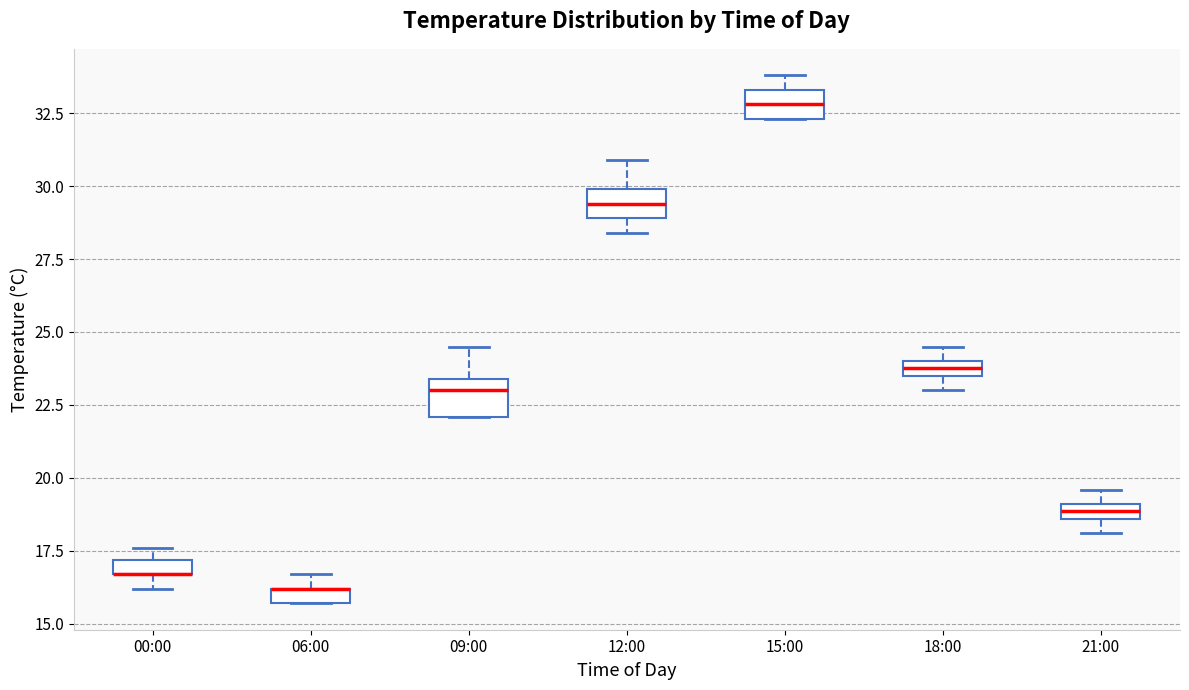

Where is the upper edge of the box for 15:00 on the y-axis? The values are not printed on the chart, so give them approximately, as read against the axis.

33.5